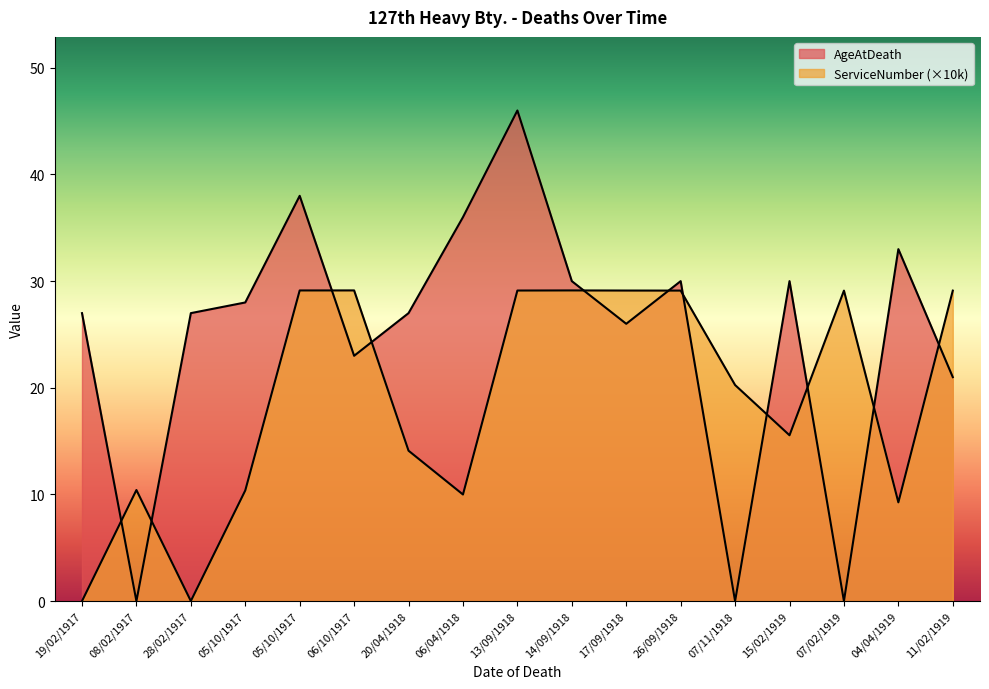

How many lines are shown in the chart?

2